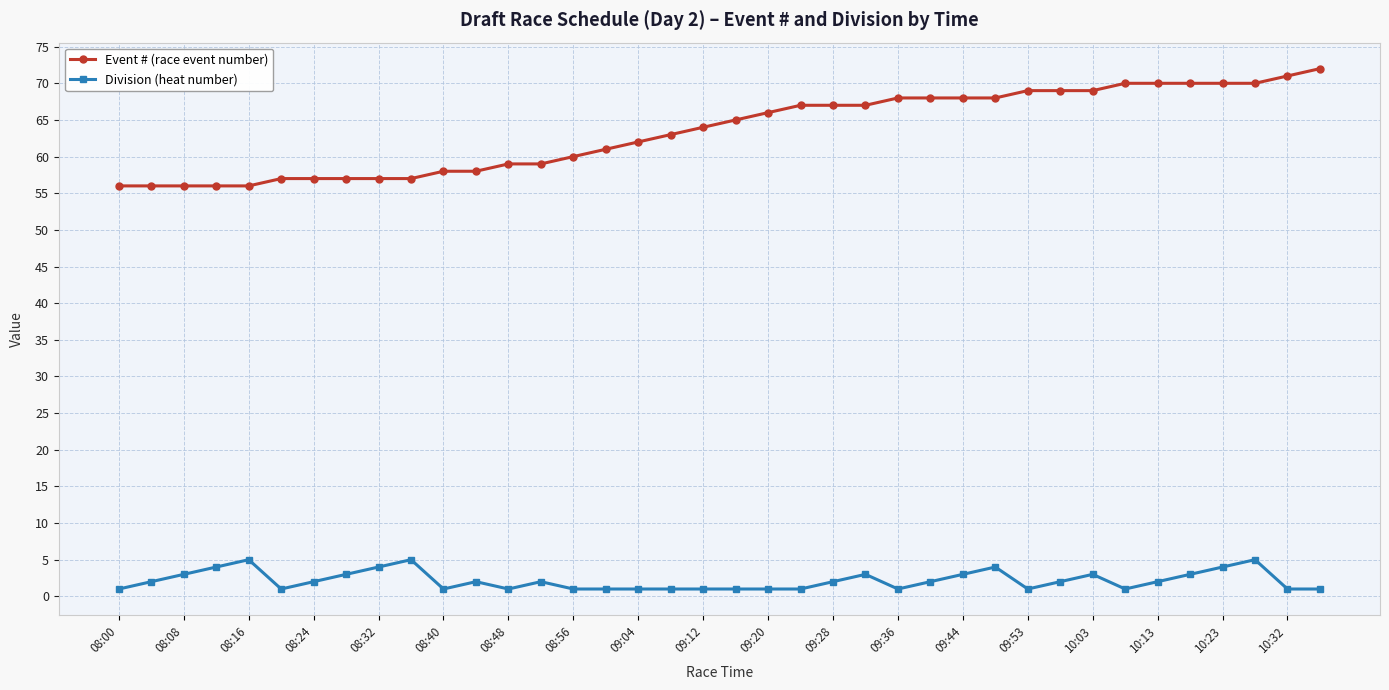

What is the value of the Division (heat number) point at the 24th from the left?

3